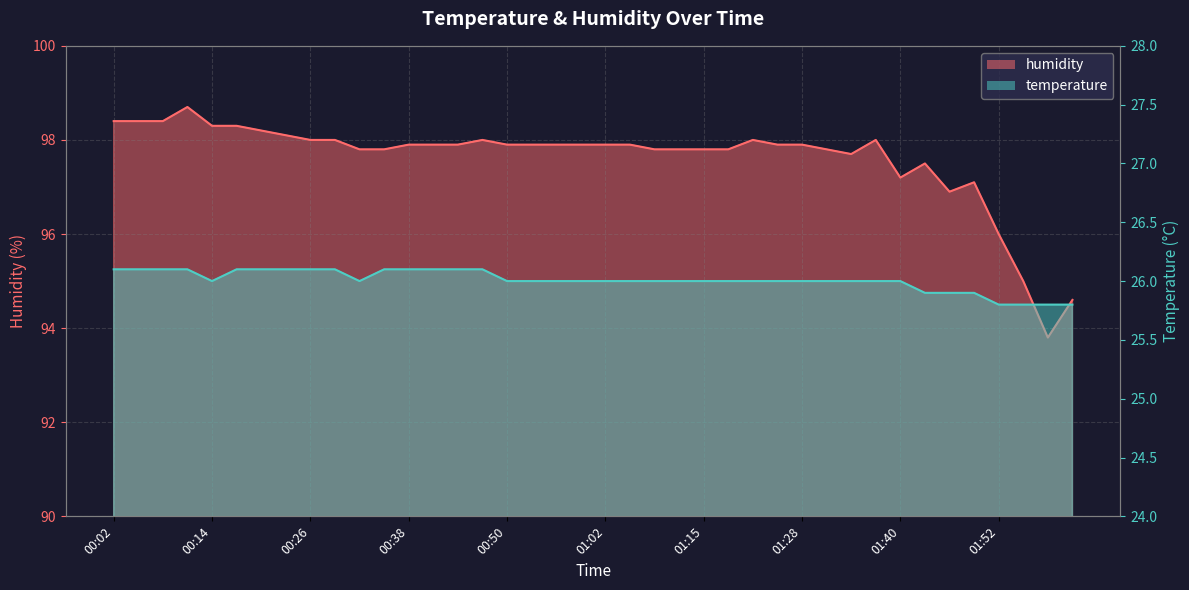

Is it true that humidity equals 96.9 at 01:46?

True